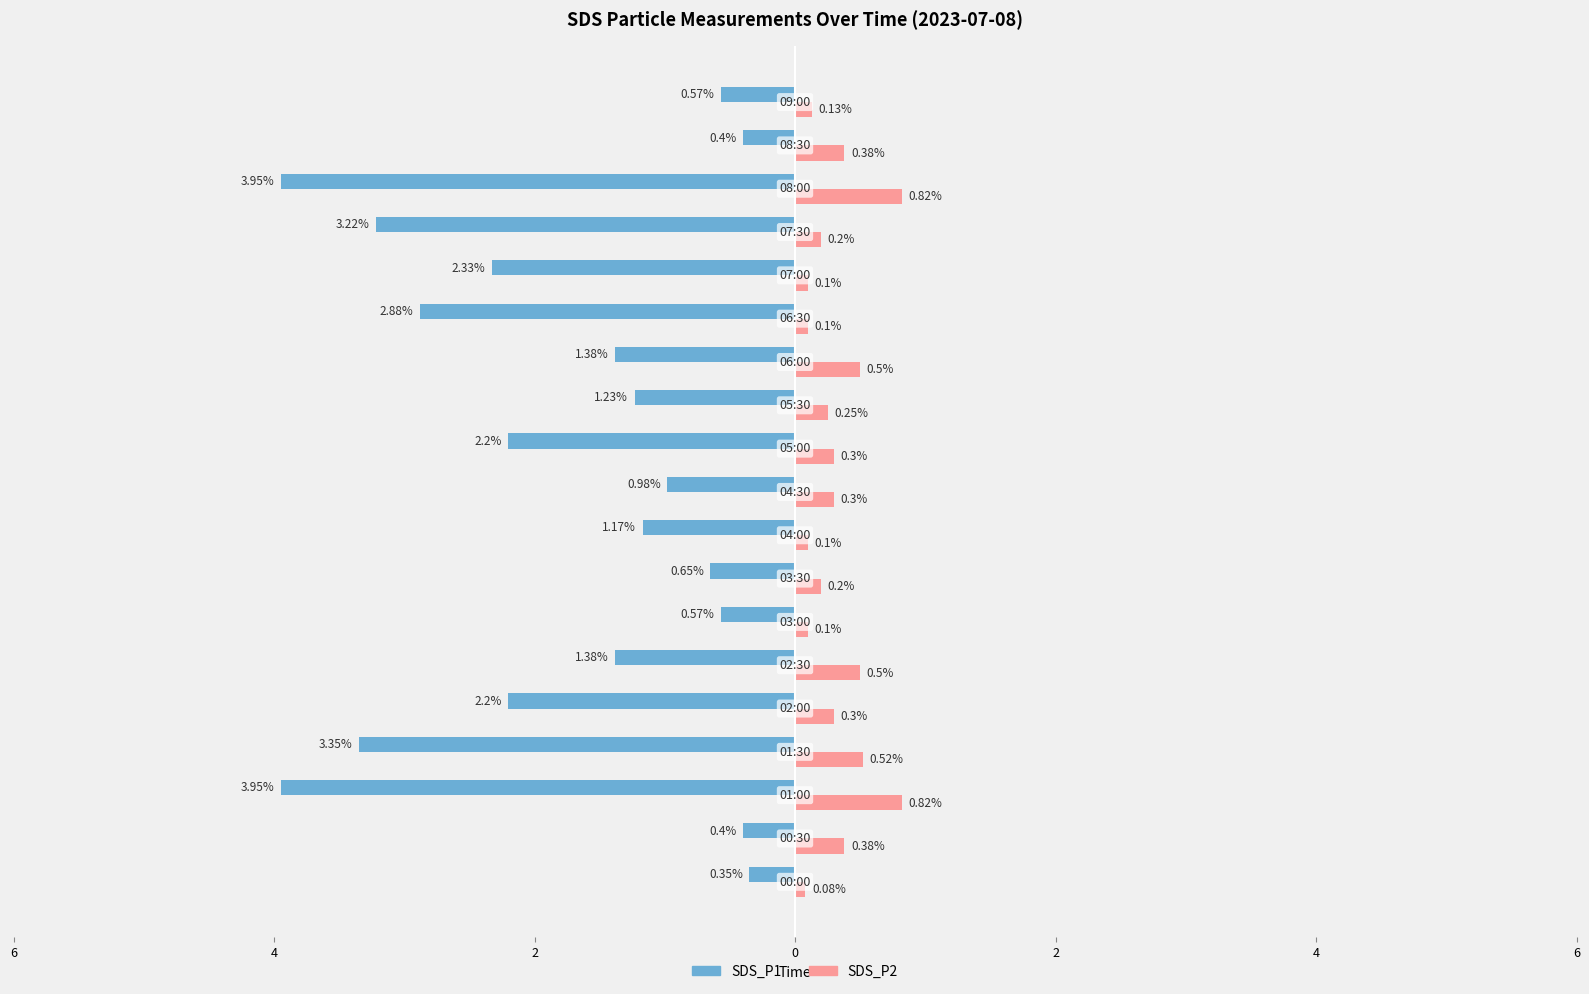

Reading left to right, what are all the values shown in this chart?

SDS_P1: -0.3	-0.4	-4.0	-3.4	-2.2	-1.4	-0.6	-0.7	-1.2	-1.0	-2.2	-1.2	-1.4	-2.9	-2.3	-3.2	-4.0	-0.4	-0.6
SDS_P2: 0.1	0.4	0.8	0.5	0.3	0.5	0.1	0.2	0.1	0.3	0.3	0.2	0.5	0.1	0.1	0.2	0.8	0.4	0.1